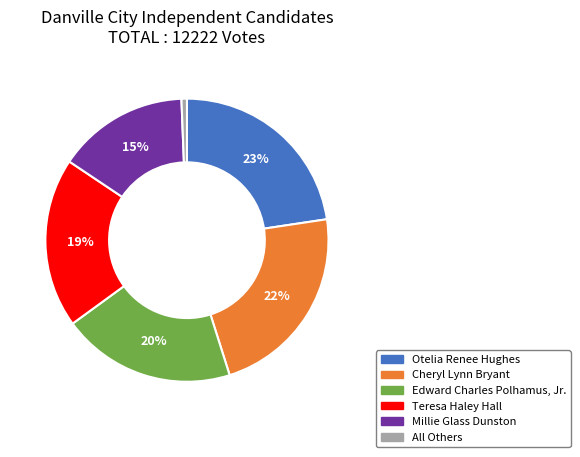

To the nearest percent, what portion does Otelia Renee Hughes represent?

23%